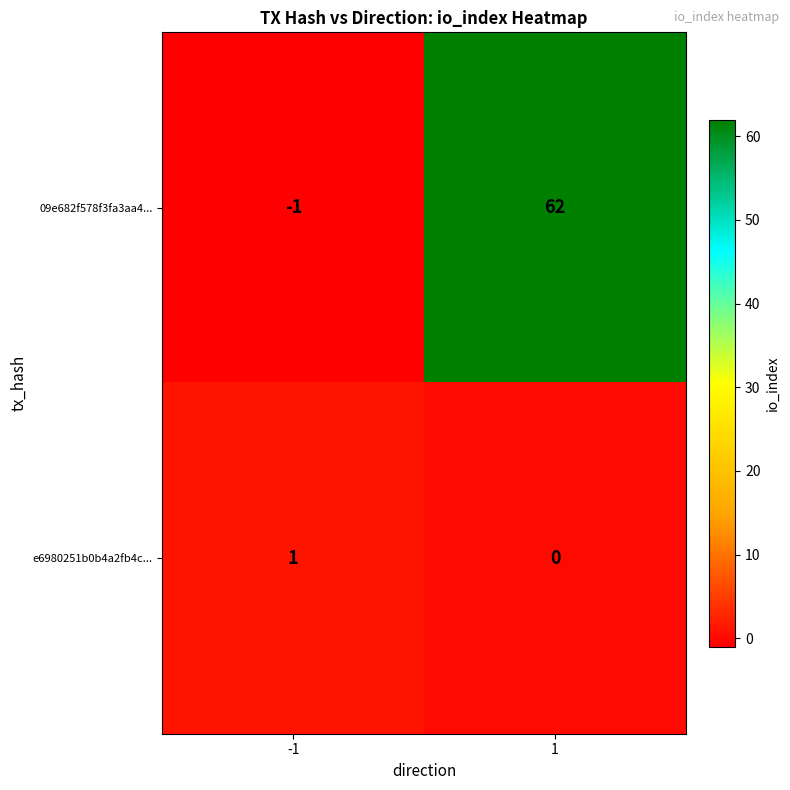

Is it true that 09e682f578f3fa3aa4... equals 62 at 1?

True